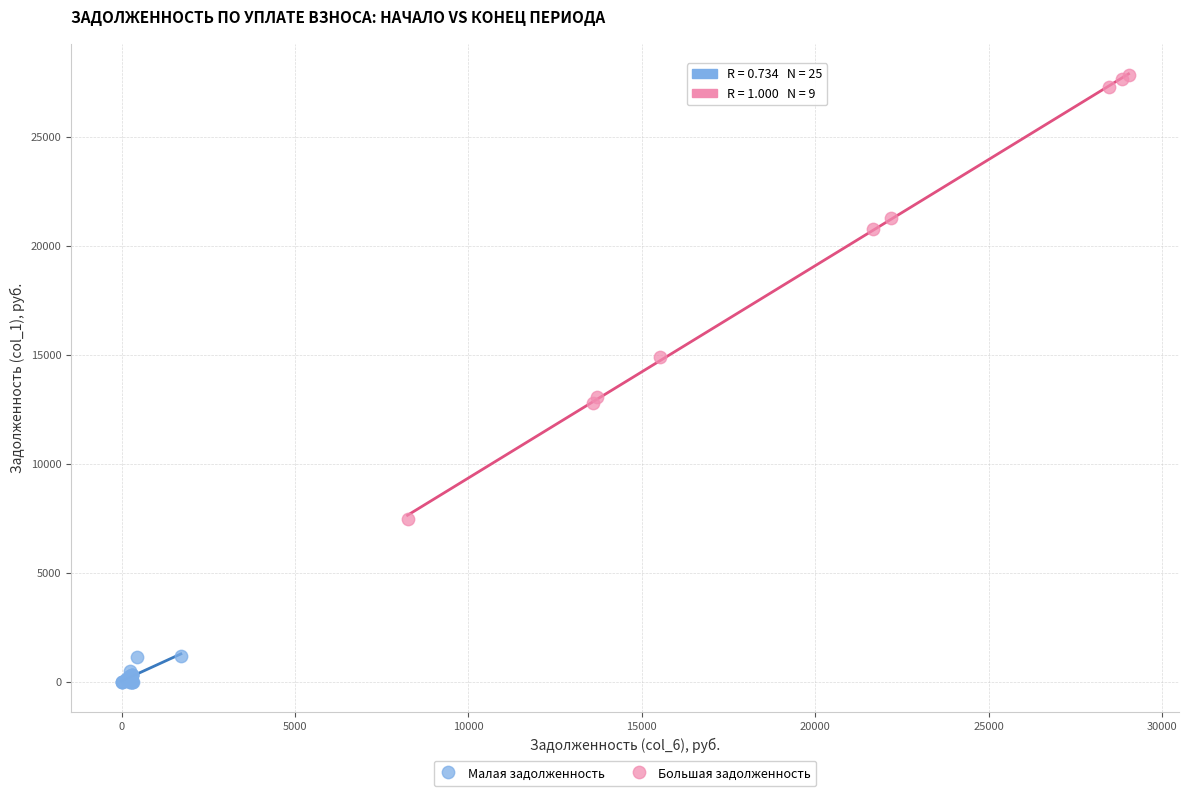

Which series reaches the maximum Y coordinate?

Большая задолженность